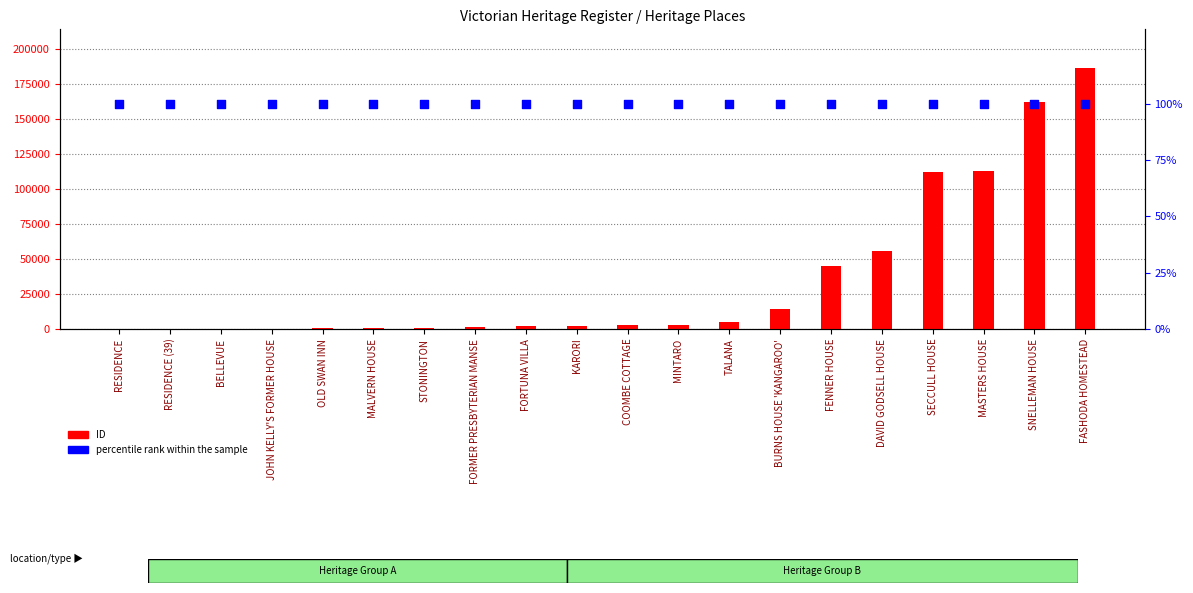

At how many categories does at least one series exceed 45902?

5